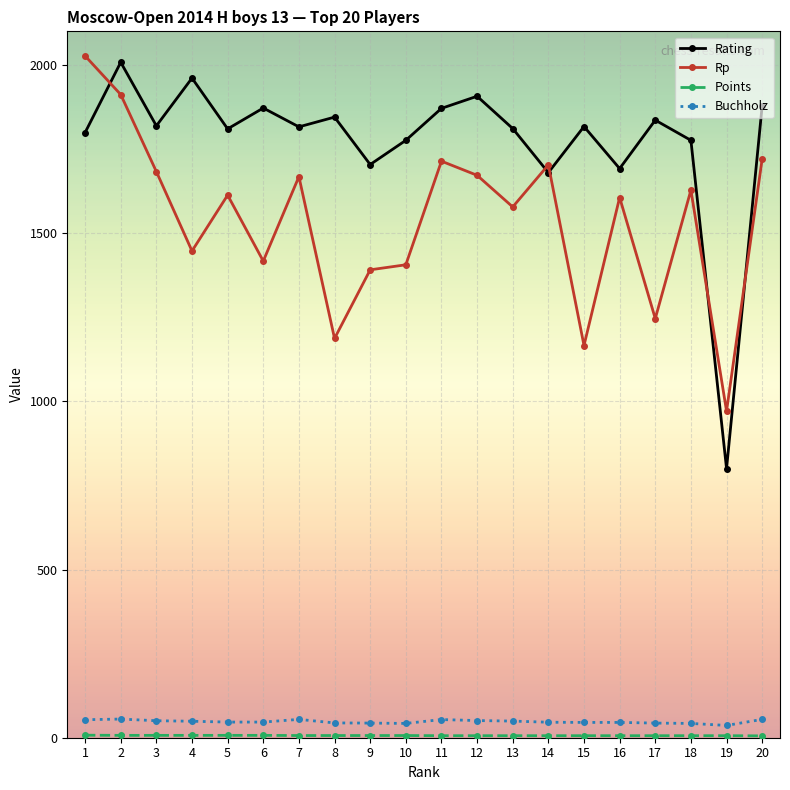

How many data points does each series have?

20